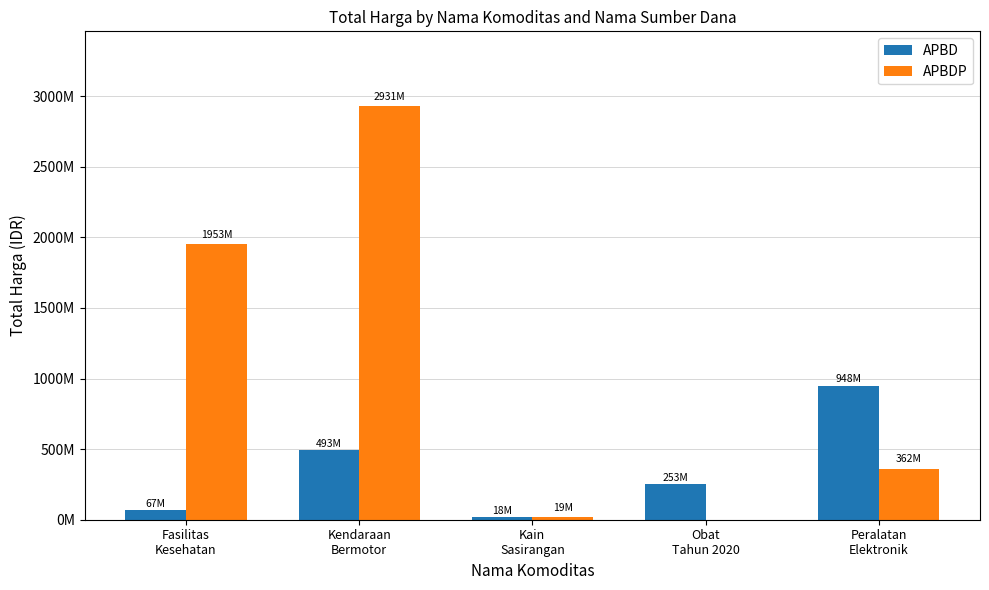

The APBDP series shows 0 at Obat
Tahun 2020. True or false?

True